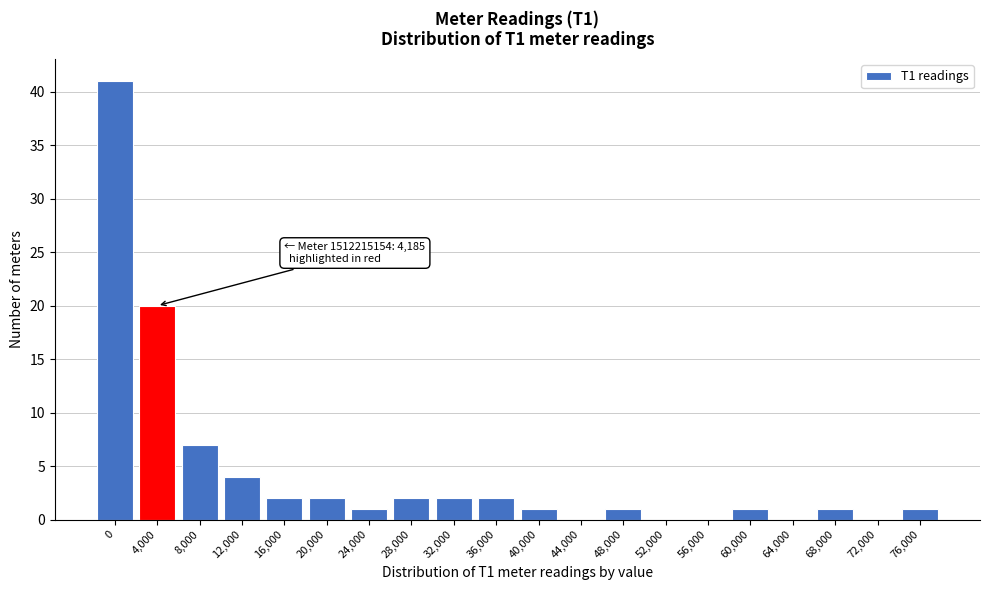

Reading left to right, transcribe all the data shown in this chart.

0=41	4,000=20	8,000=7	12,000=4	16,000=2	20,000=2	24,000=1	28,000=2	32,000=2	36,000=2	40,000=1	44,000=0	48,000=1	52,000=0	56,000=0	60,000=1	64,000=0	68,000=1	72,000=0	76,000=1